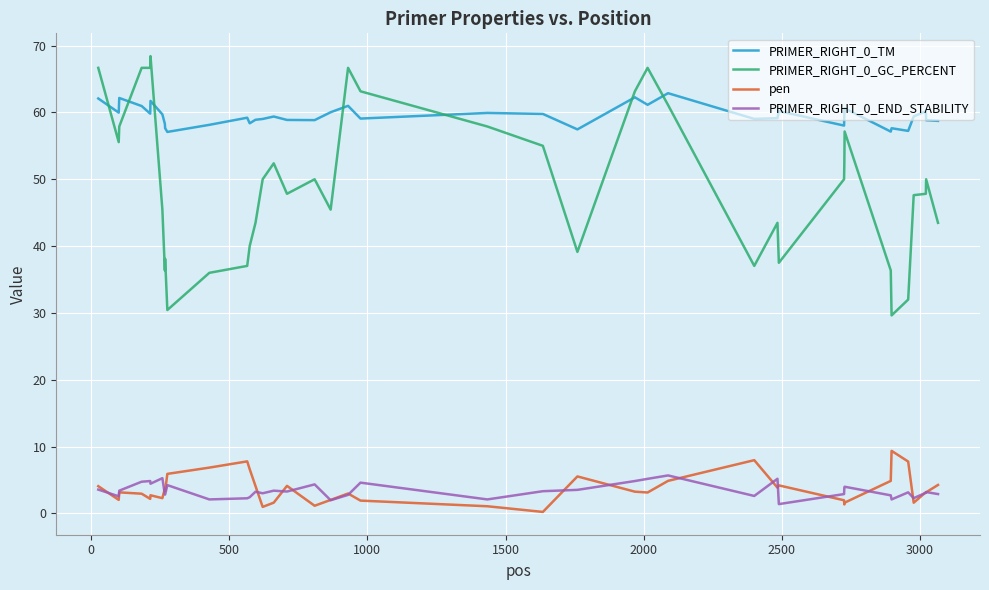

What is the maximum value for pen?

9.4